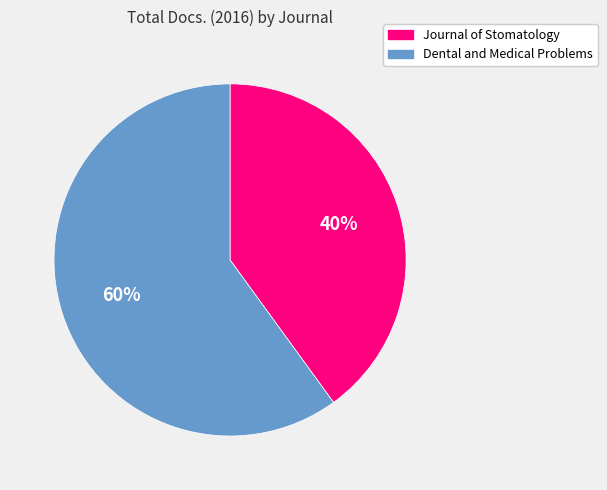

Is the sum of Dental and Medical Problems and Journal of Stomatology greater than half?

Yes